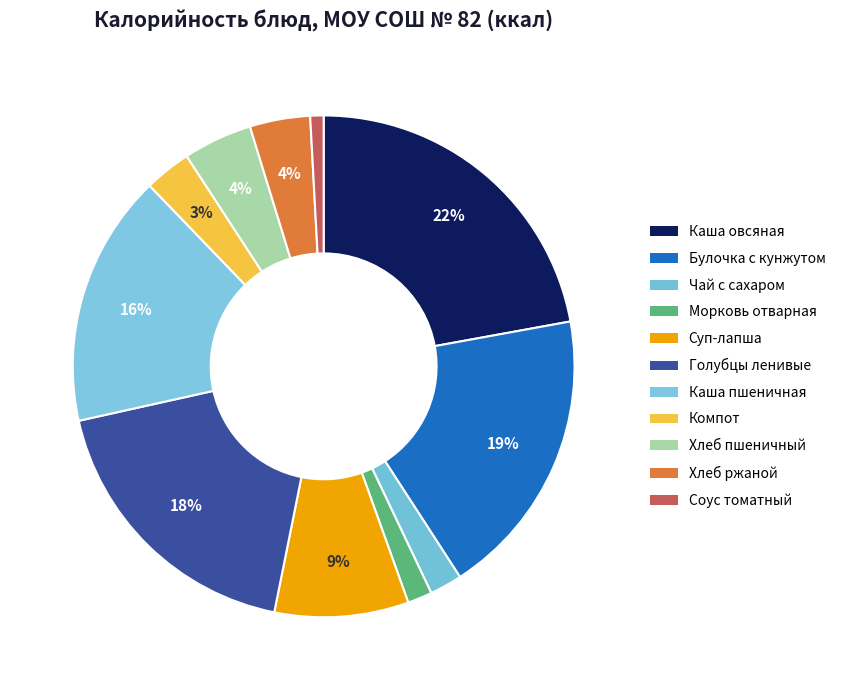

Is there a majority slice in this chart?

No